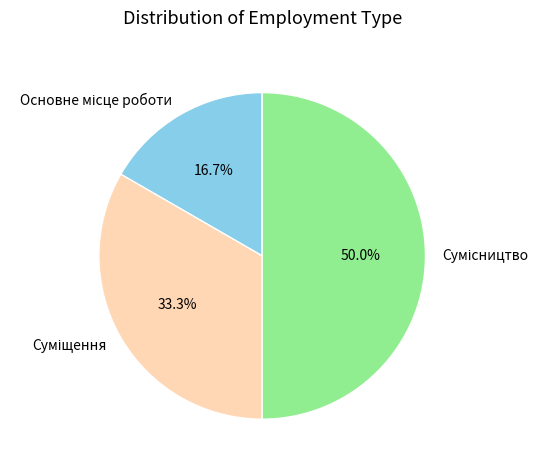

To the nearest percent, what is the combined percentage of Суміщення and Сумісництво?

83%